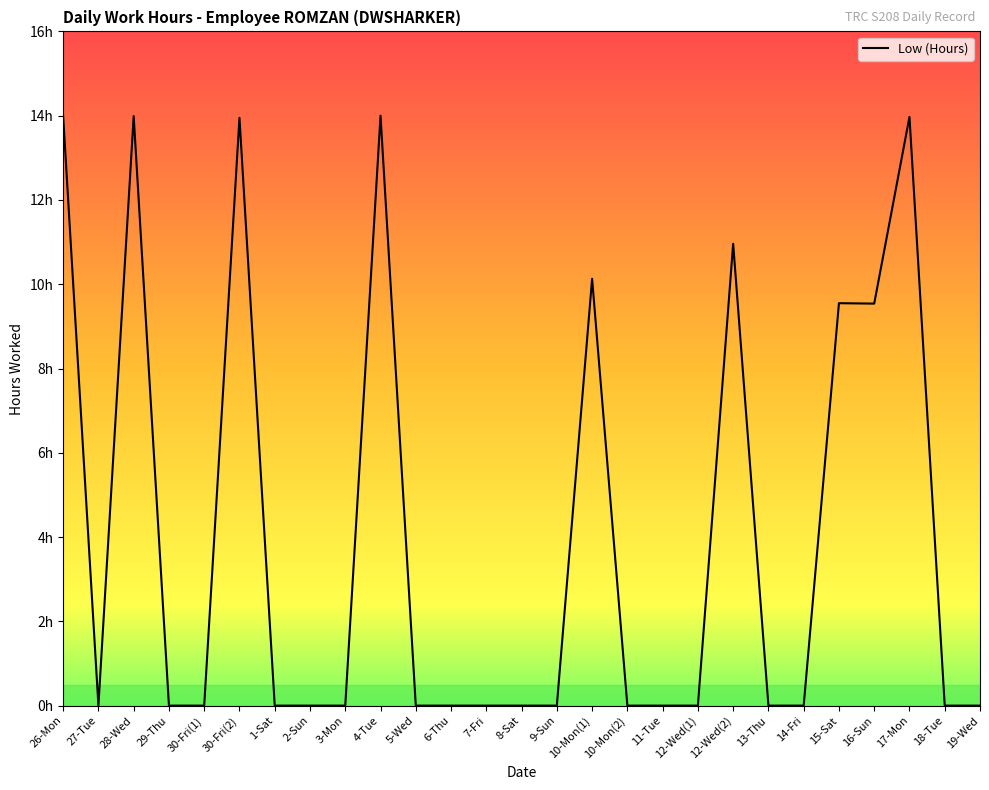

The value at 13-Thu is 0.0. True or false?

True